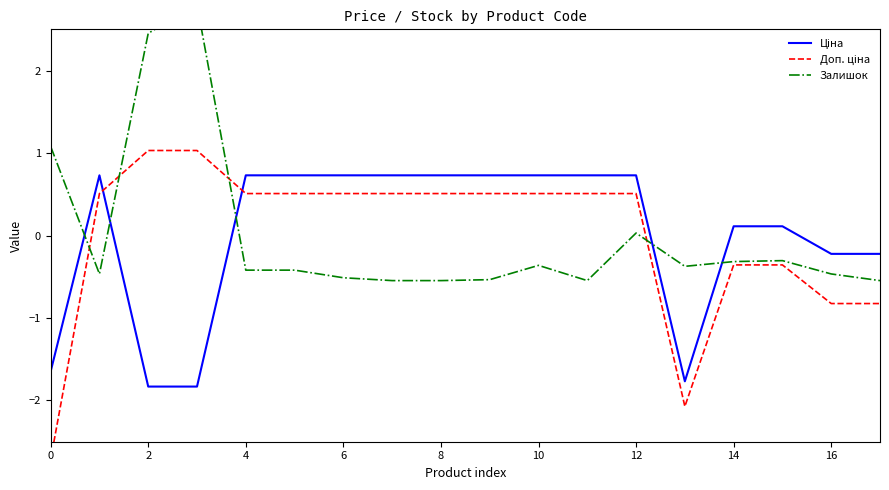

How many distinct data groups are displayed?

3